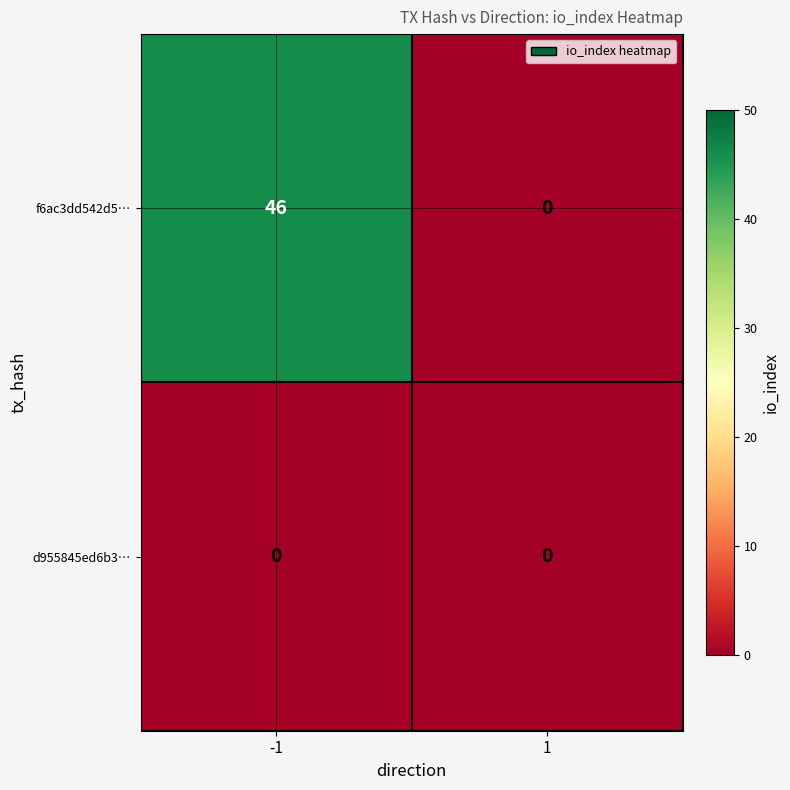

Which series has the widest spread of values?

f6ac3dd542d5…